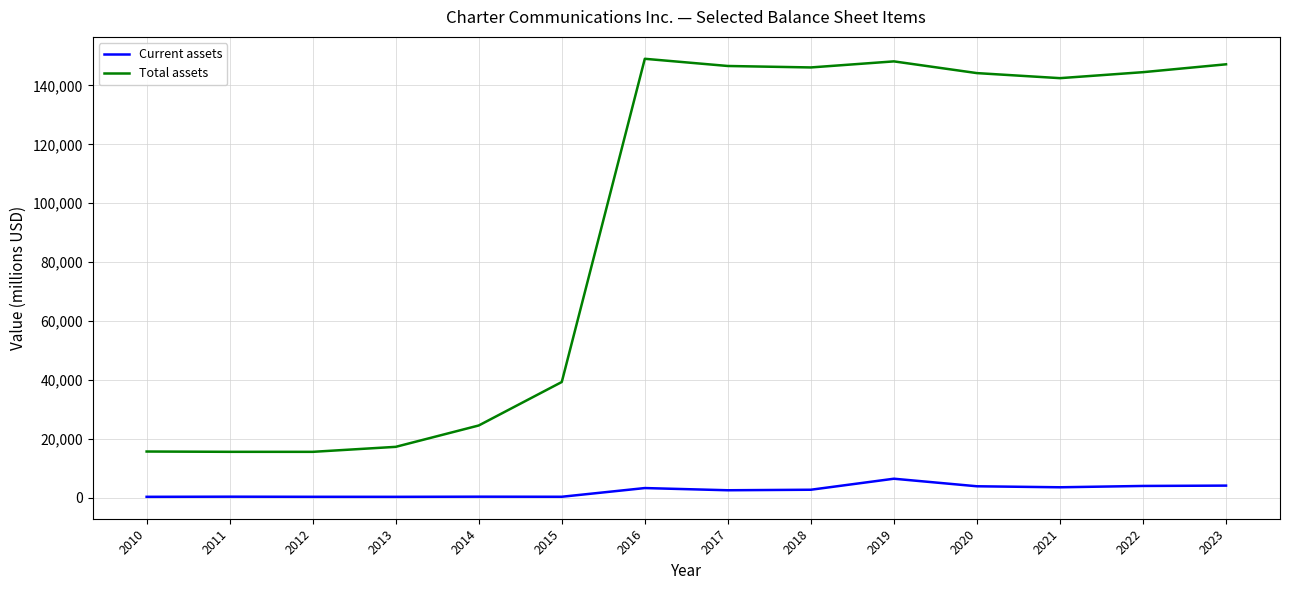

What is the maximum value shown in the chart?

149067